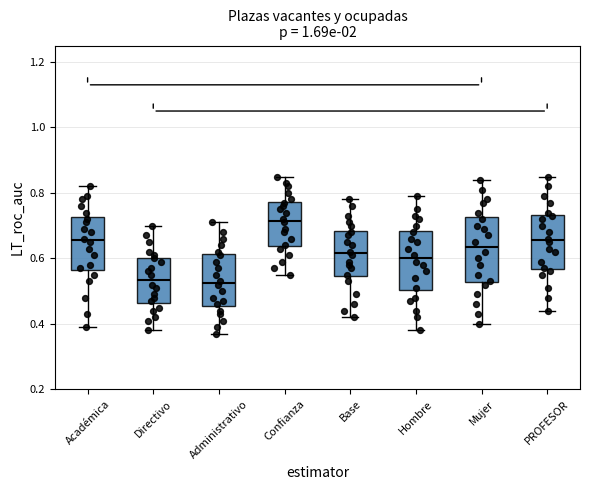

Reading left to right, transcribe this box plot: for each box, give where its median line is, the range the box spans, and where its two whiskers end, as read against the y-axis. The values are not printed on the chart, so give them approximately, as read against the axis.

Académica: median 0.66, box 0.56 to 0.72, whiskers 0.40 to 0.82
Directivo: median 0.54, box 0.46 to 0.60, whiskers 0.38 to 0.70
Administrativo: median 0.52, box 0.46 to 0.62, whiskers 0.38 to 0.72
Confianza: median 0.72, box 0.64 to 0.78, whiskers 0.56 to 0.86
Base: median 0.62, box 0.54 to 0.68, whiskers 0.42 to 0.78
Hombre: median 0.60, box 0.50 to 0.68, whiskers 0.38 to 0.80
Mujer: median 0.64, box 0.52 to 0.72, whiskers 0.40 to 0.84
PROFESOR: median 0.66, box 0.56 to 0.74, whiskers 0.44 to 0.86